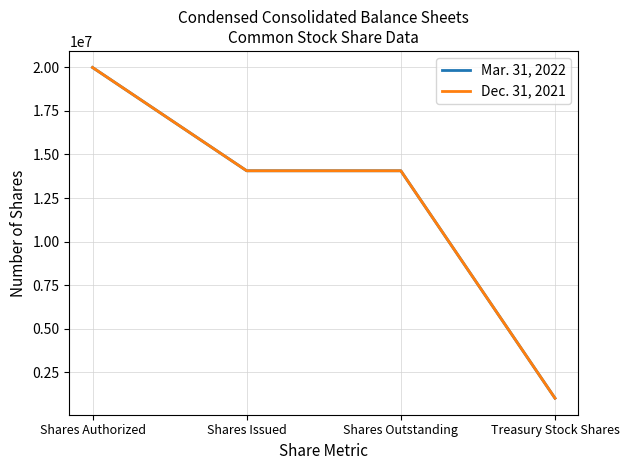

Which series has the widest spread of values?

Dec. 31, 2021